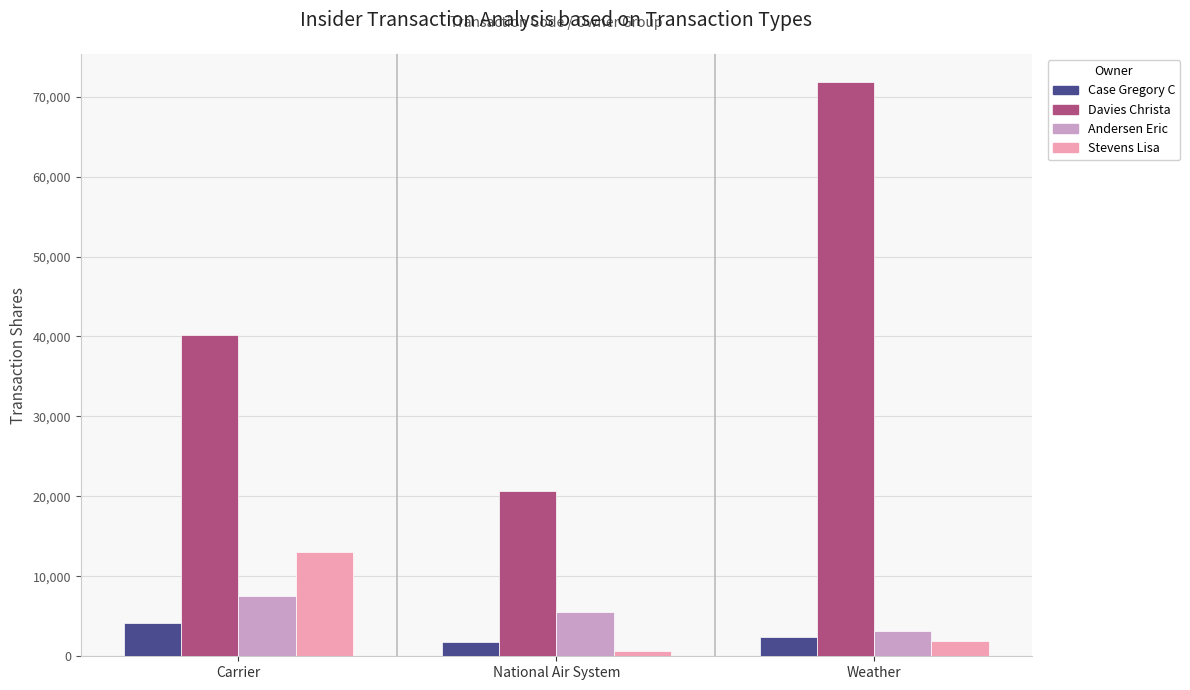

Where does the Case Gregory C series first go above 2356?

Carrier